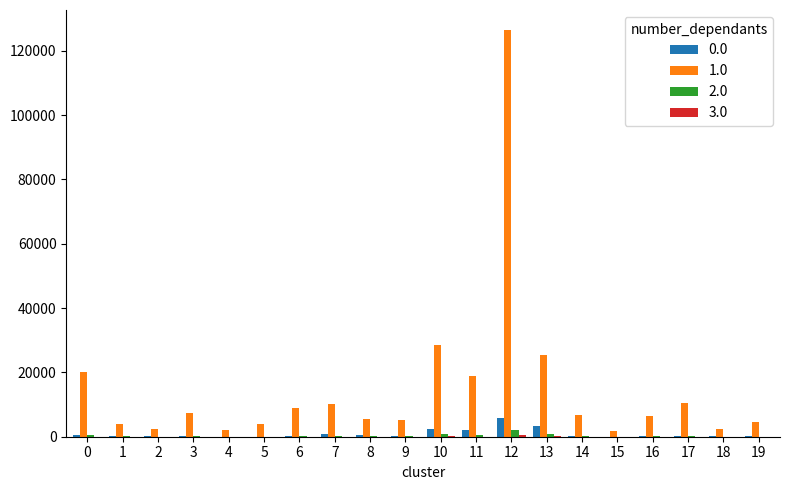

At which category is the sum across all series the highest?

12